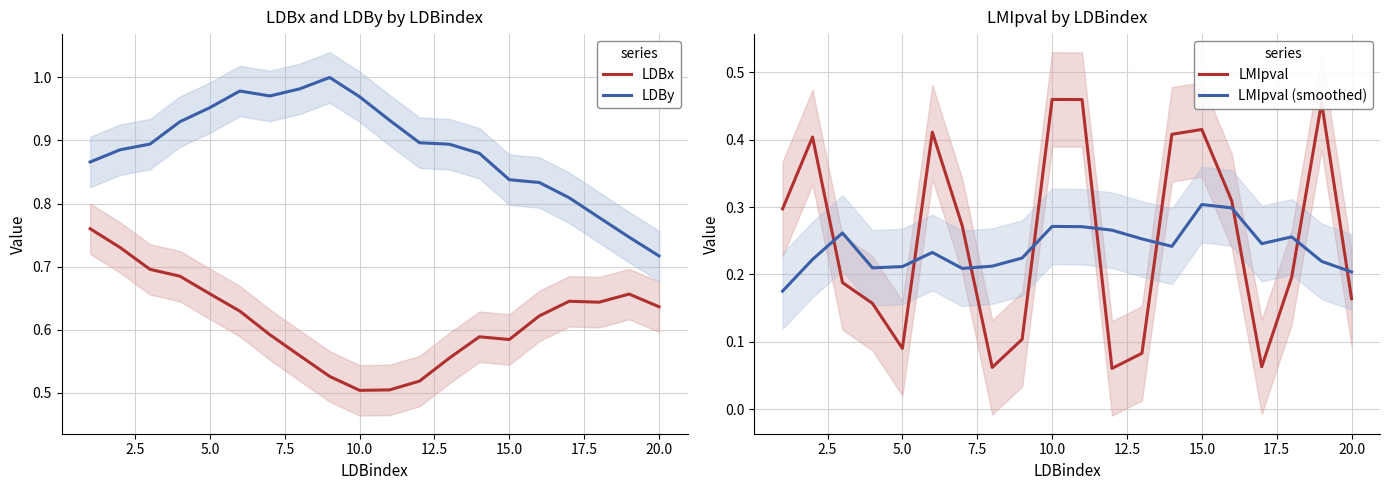

Is this an area chart (filled region under the line)?

No